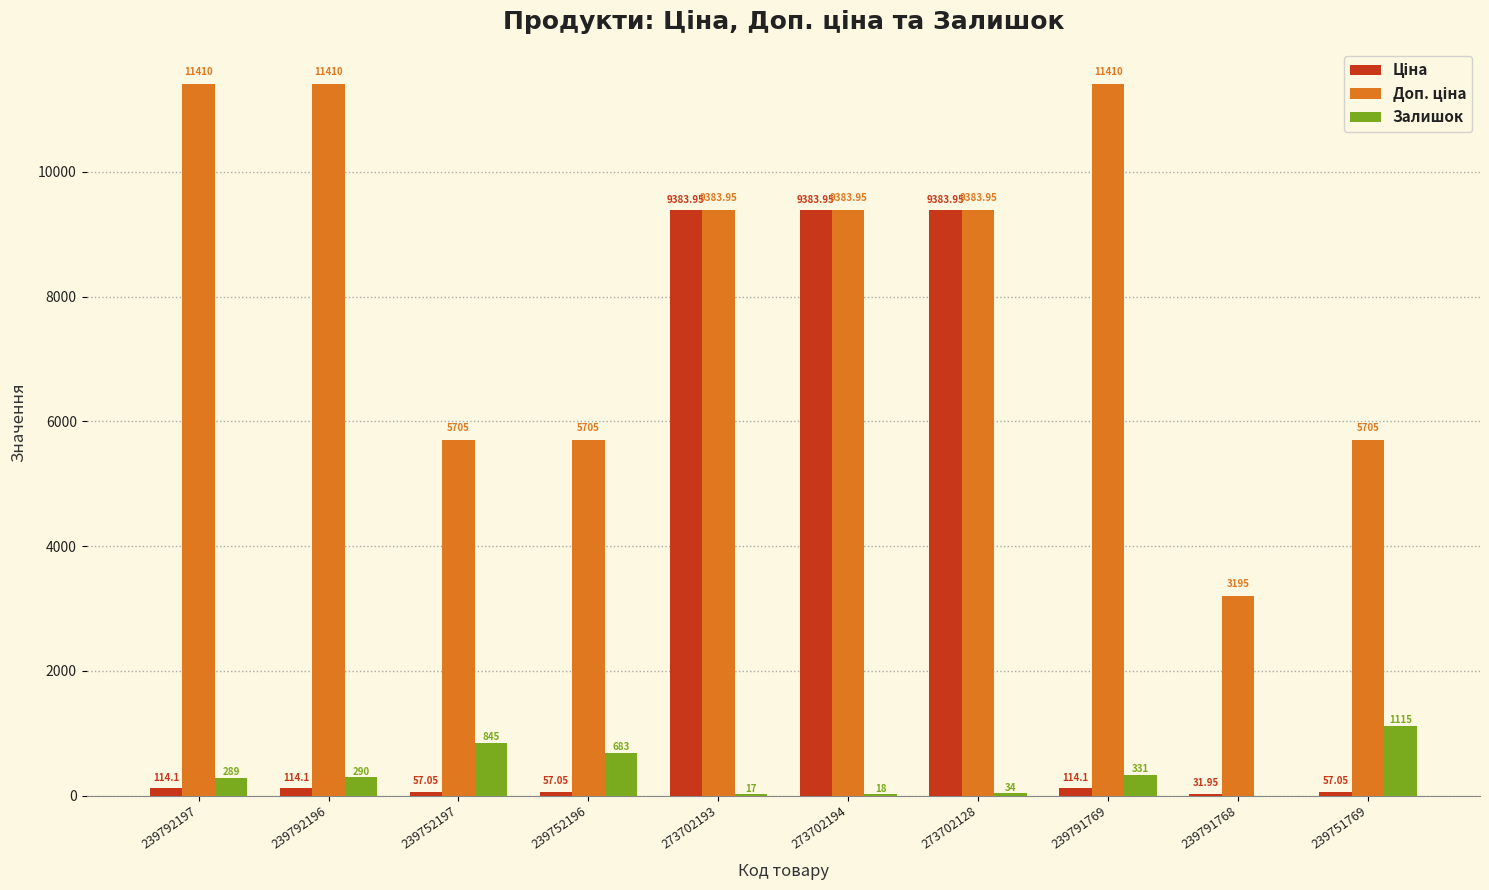

What is the sum of the Залишок values at 239791768 and 239791769?

331.0